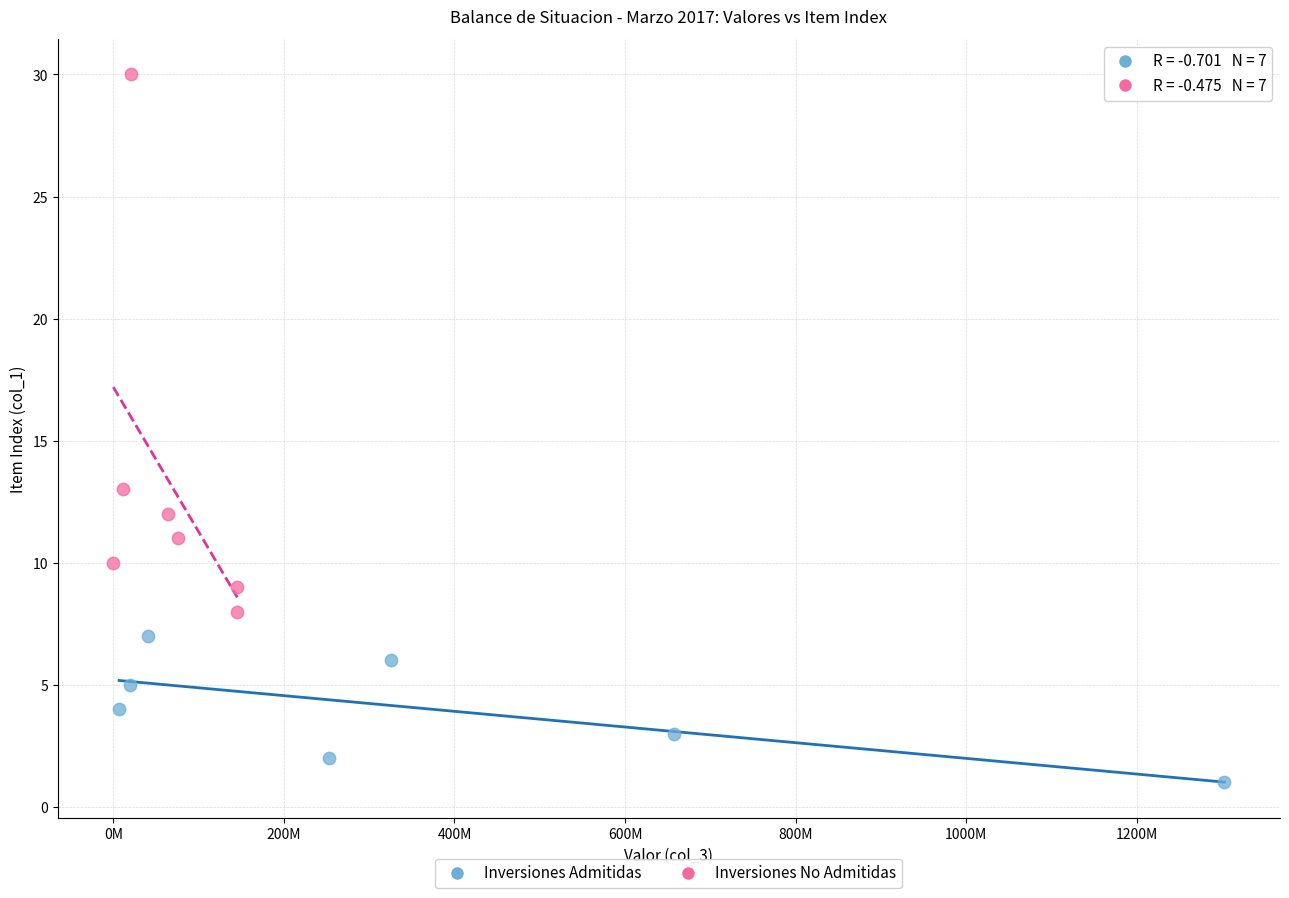

Which series contains the lowest Y value?

Inversiones Admitidas